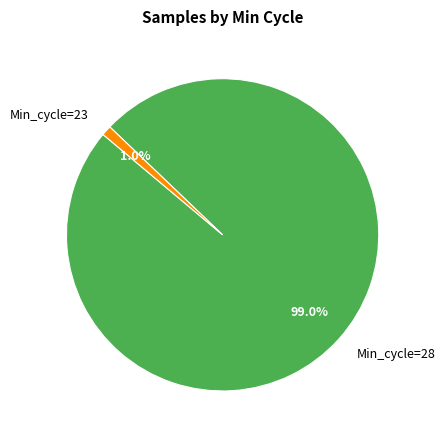

Between Min_cycle=28 and Min_cycle=23, which is larger?

Min_cycle=28